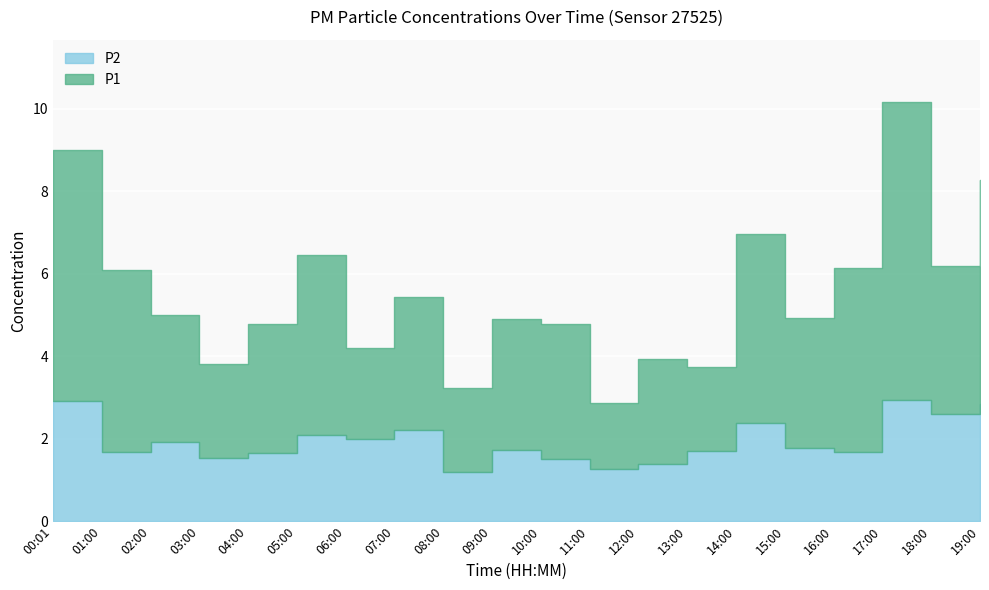

What are all the series names shown in the legend?

P1, P2